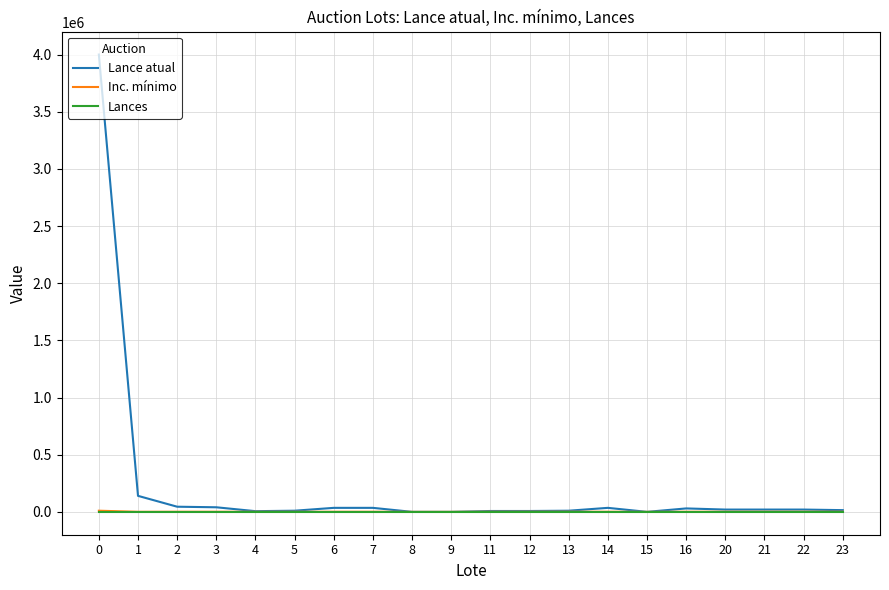

Which series has the largest total across all categories?

Lance atual